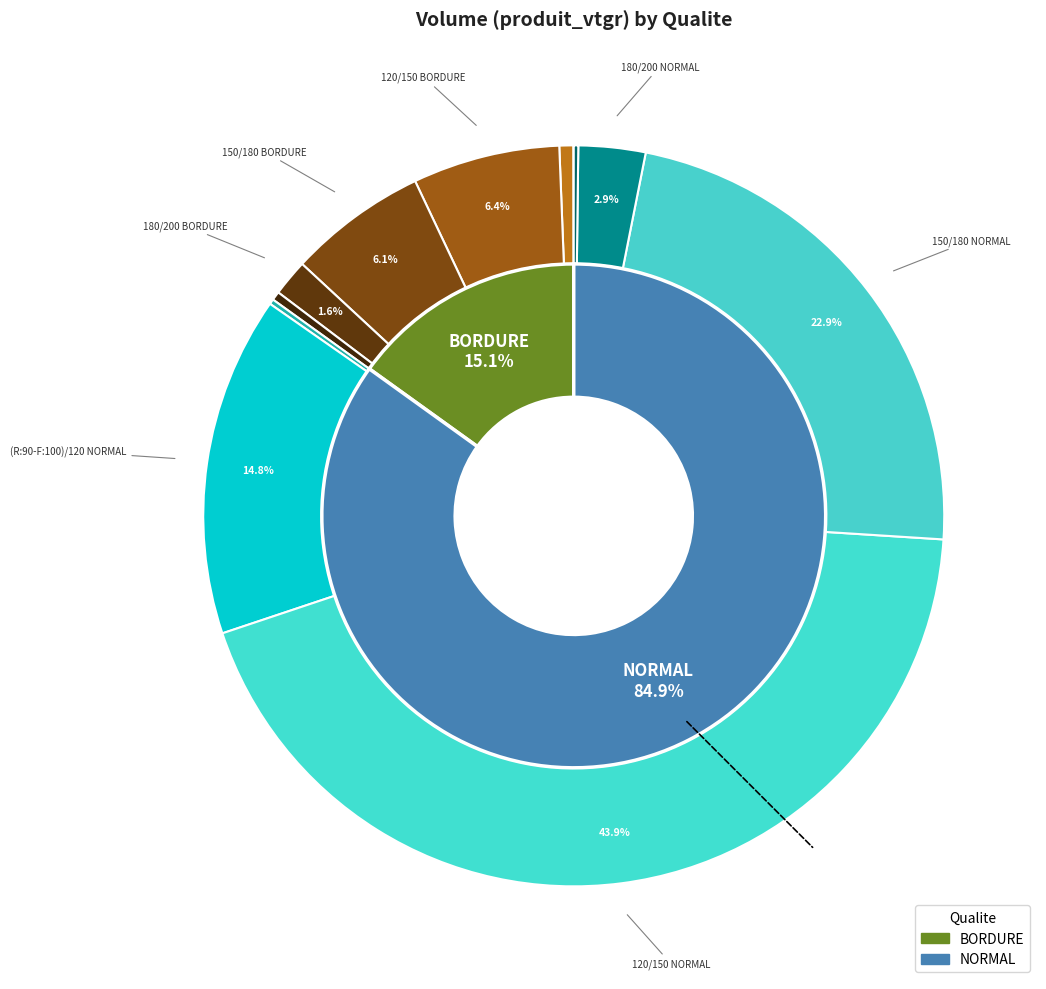

Is the sum of 200/250 NORMAL and 200/250 BORDURE greater than half?

No